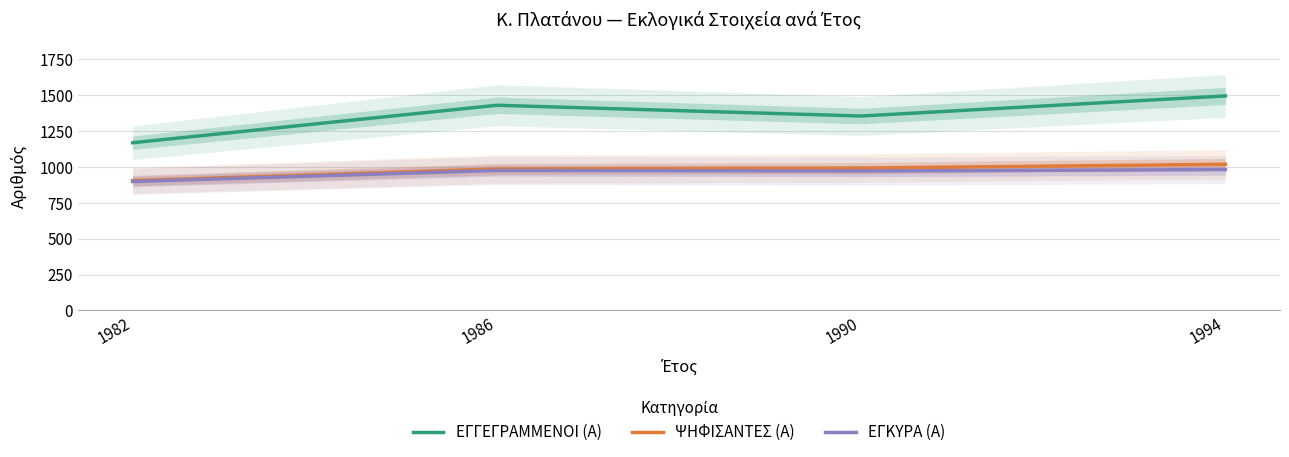

True or false: ΕΓΚΥΡΑ (Α) and ΨΗΦΙΣΑΝΤΕΣ (Α) intersect in this chart.

False